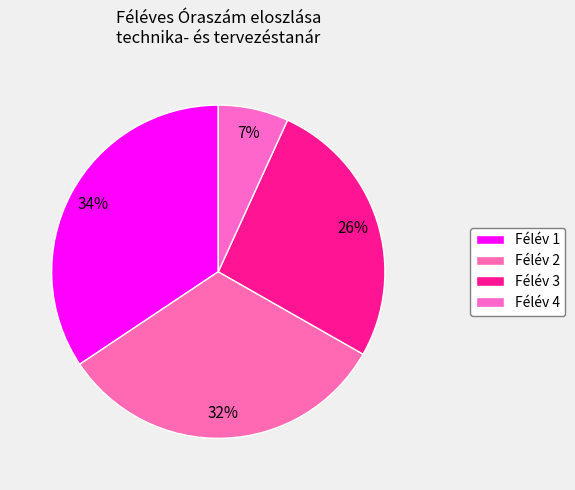

Between Félév 3 and Félév 4, which is larger?

Félév 3